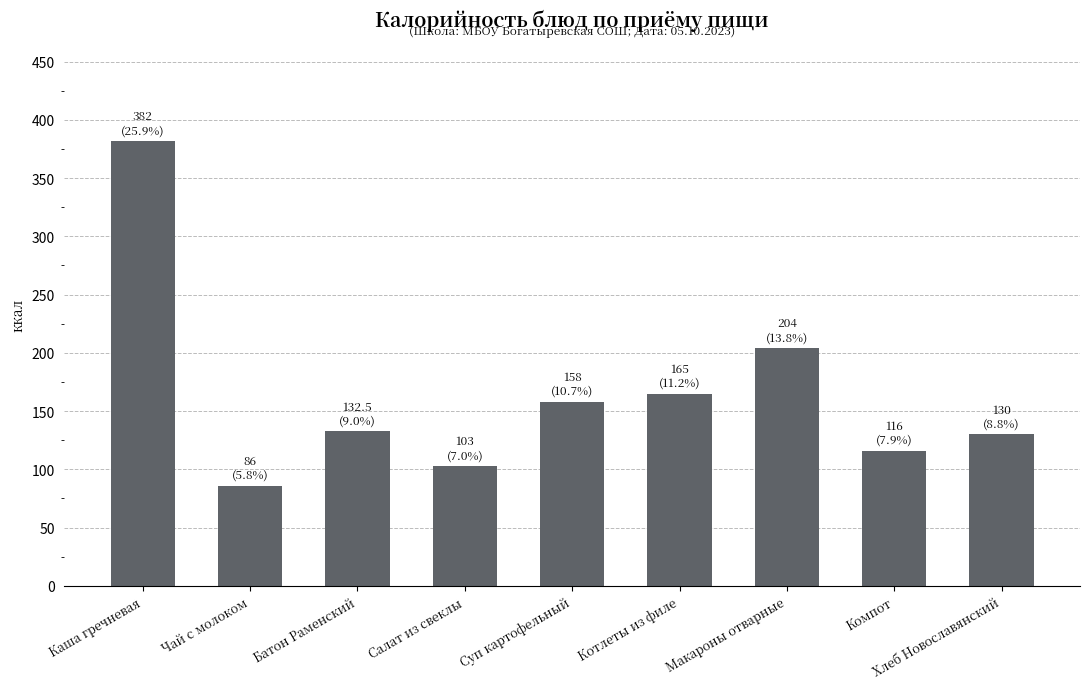

How many distinct data groups are displayed?

1